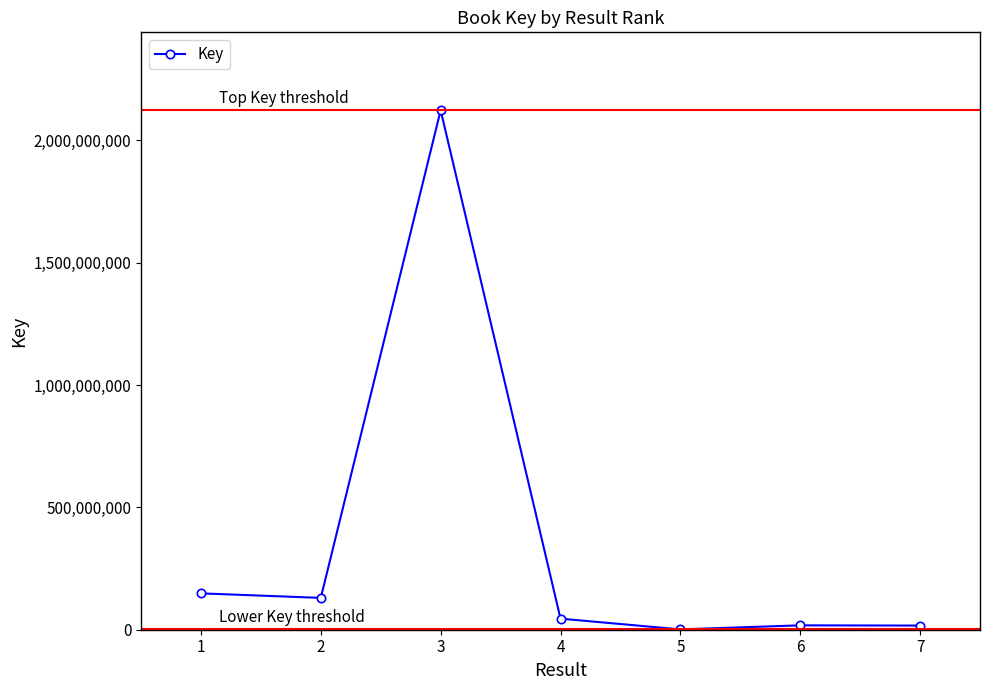

The chart shows a value of 45253772 at 4. True or false?

True